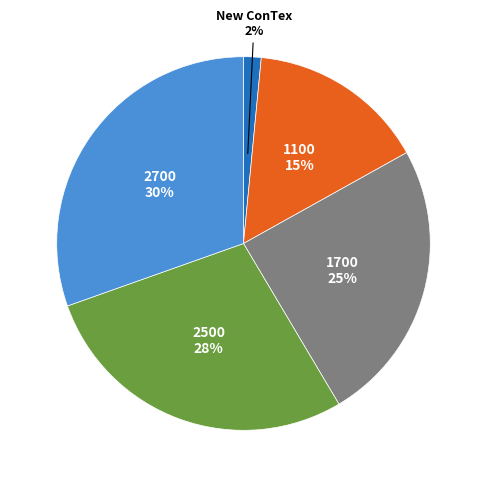

To the nearest percent, what is the average slice percentage?

20%